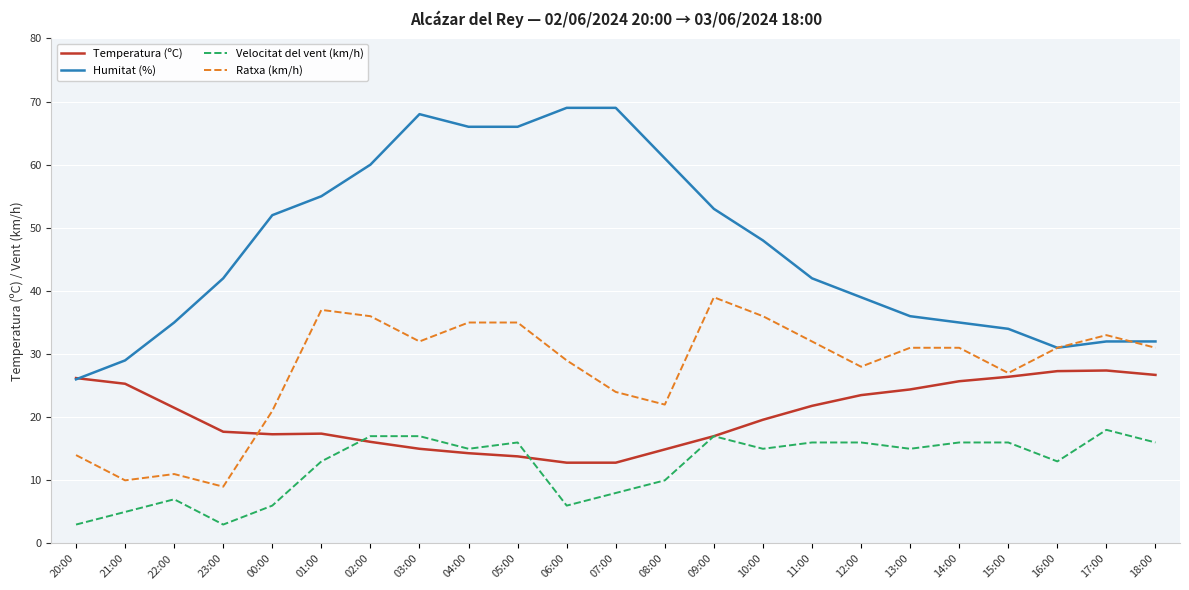

Which series has the largest total across all categories?

Humitat (%)